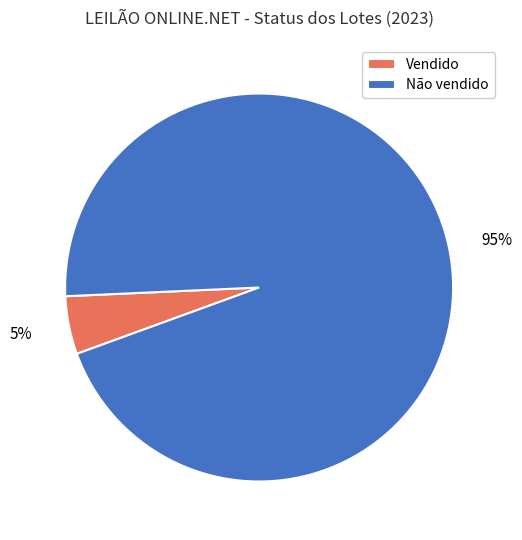

The Não vendido slice represents 81% of the pie. True or false?

False